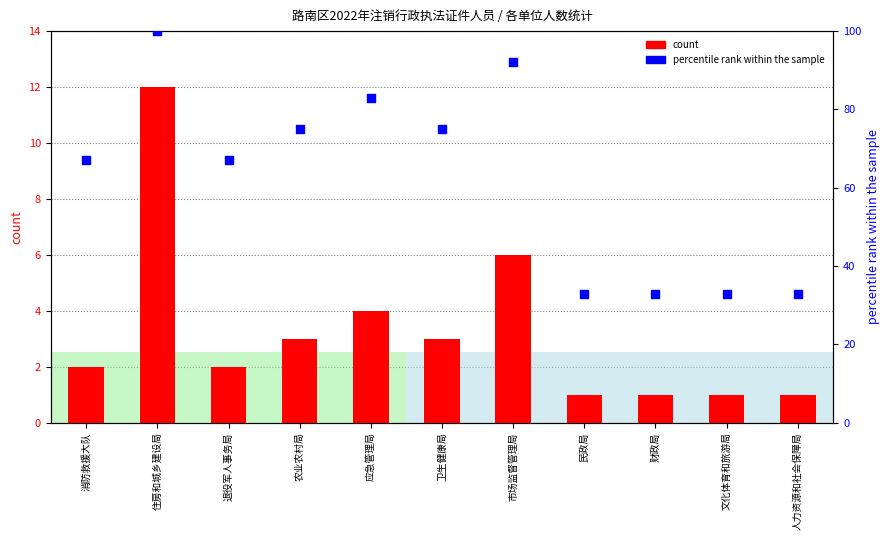

Which series contains the lowest Y value?

count